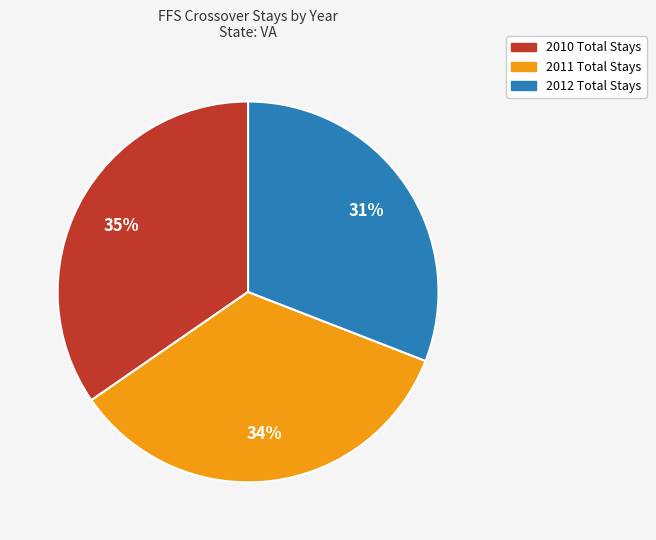

To the nearest percent, what portion does 2012 Total Stays represent?

31%